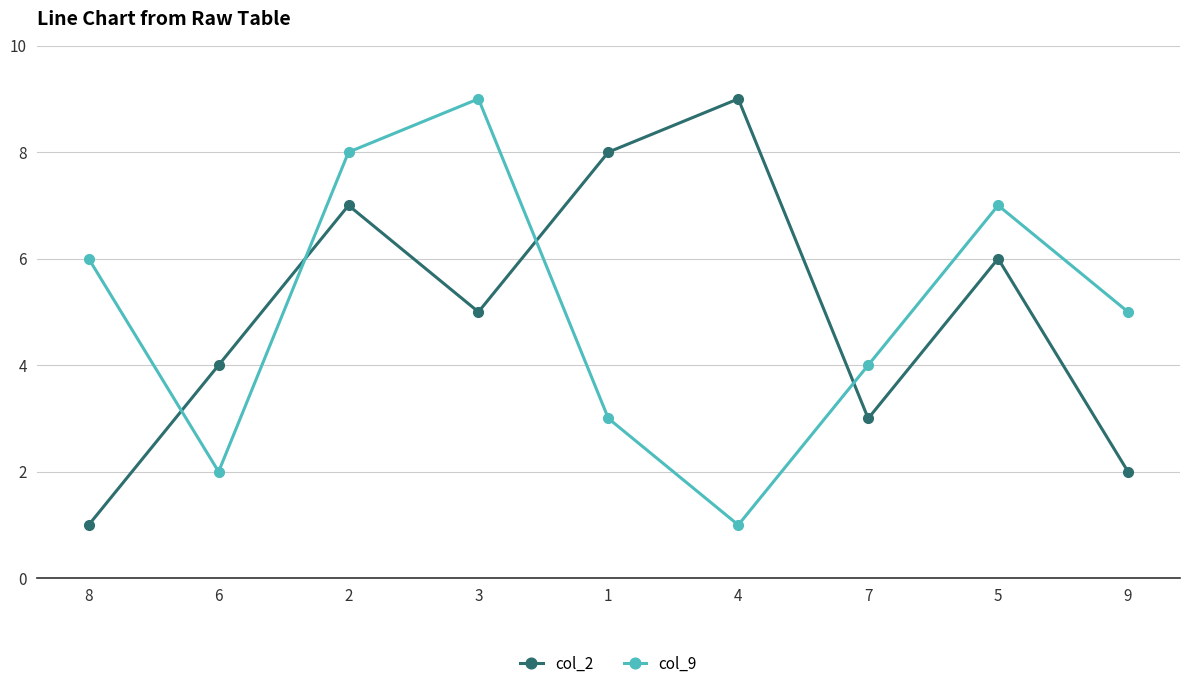

What is the lowest value of the col_9 series?

1